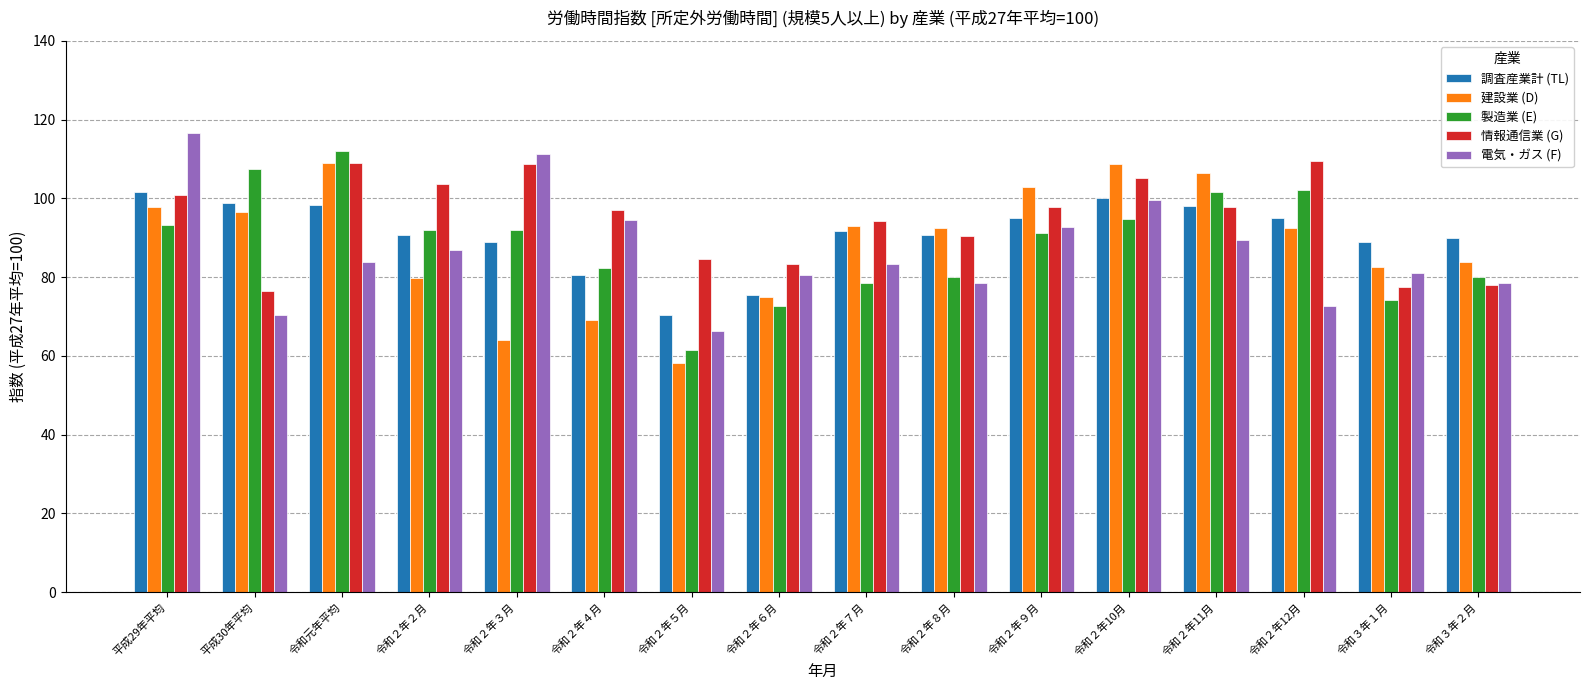

What is the sum of the 製造業 (E) values at 令和２年５月 and 令和２年７月?

140.0